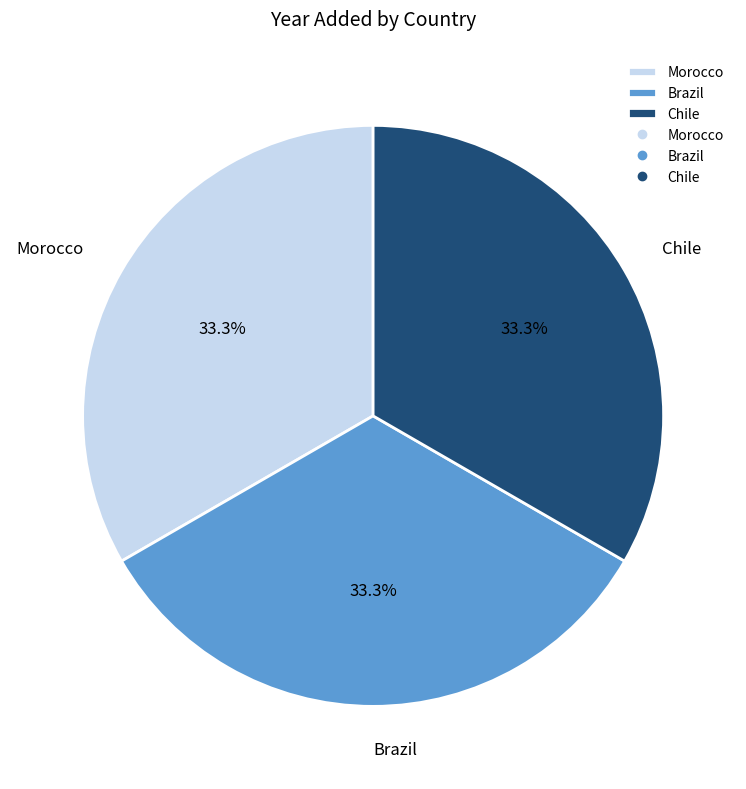

What is the ratio of the value at Morocco to the value at Brazil?

1.0